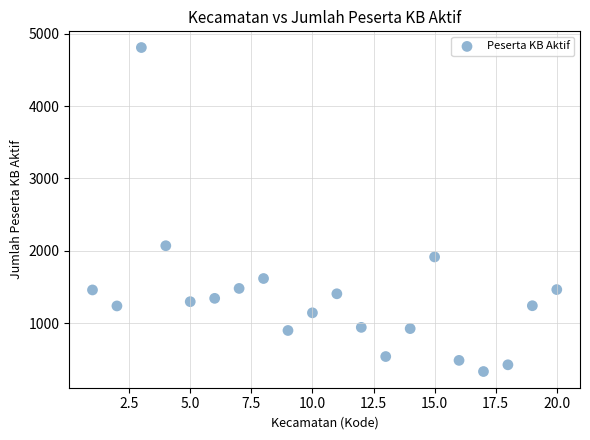

What is the range of X values (max minus min)?

19